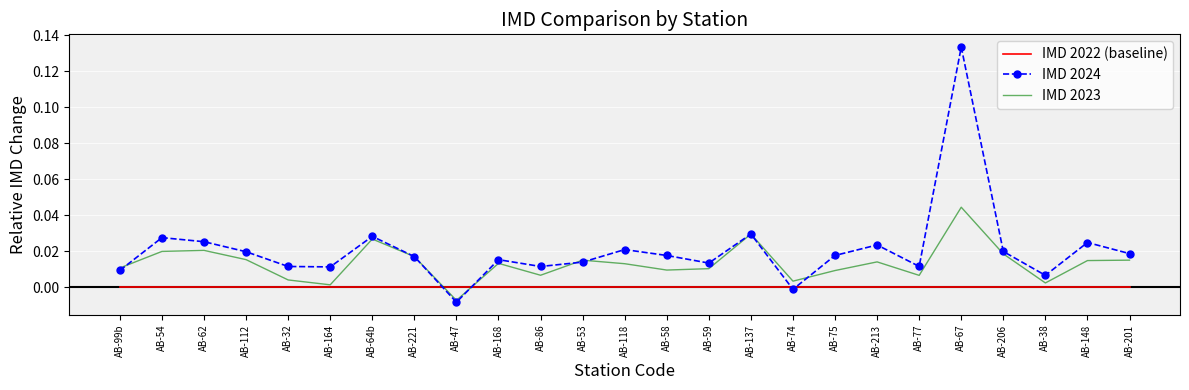

The value of IMD 2022 (baseline) at AB-47 is 0.0. True or false?

True